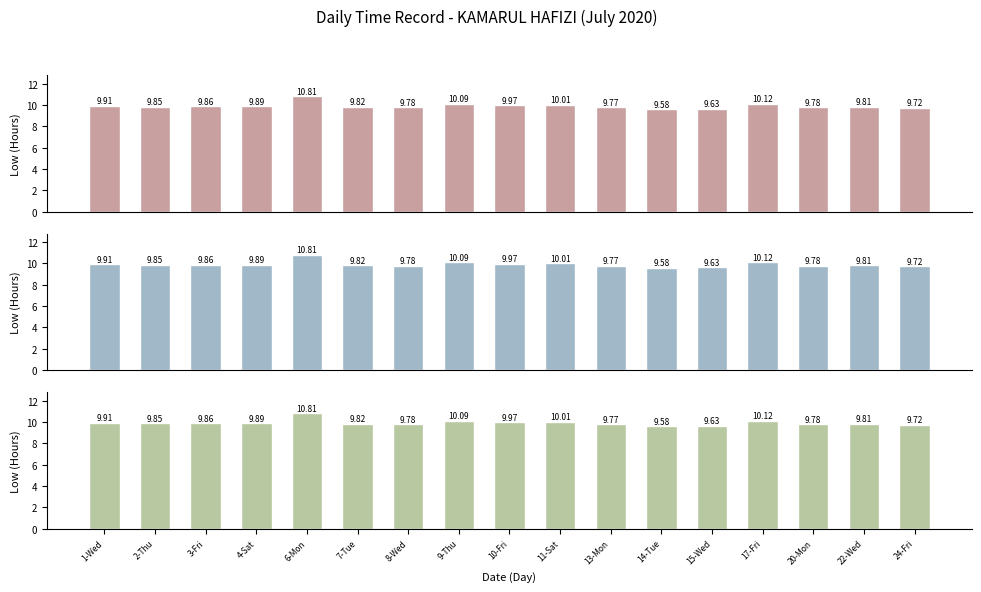

What is the difference between the maximum and minimum values?

1.2